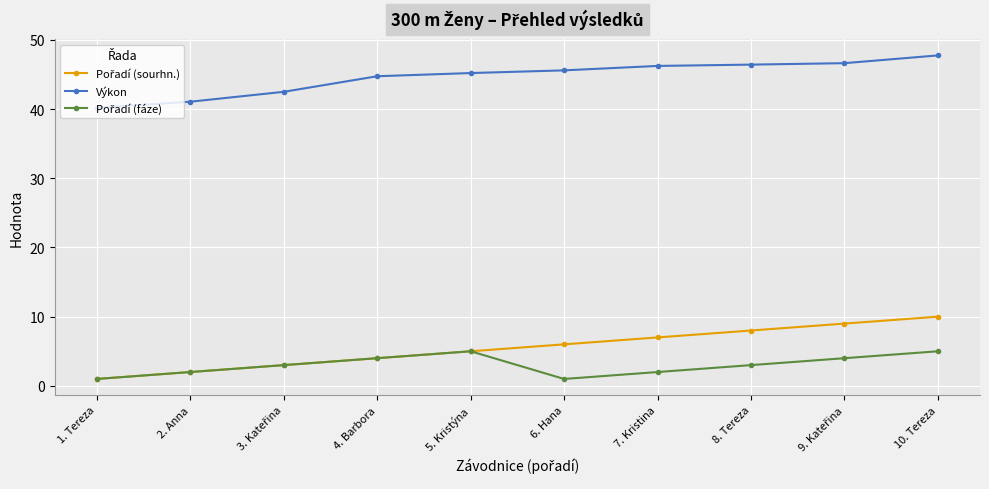

What is the spread (max minus min) of values at 7. Kristina?

44.2